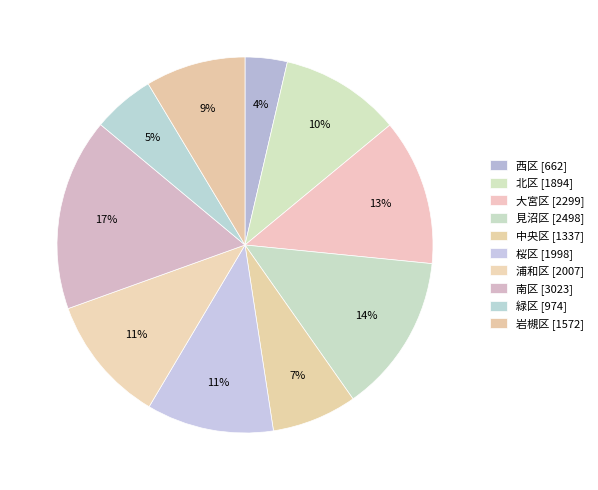

Does 岩槻区 represent more than half of the total?

No